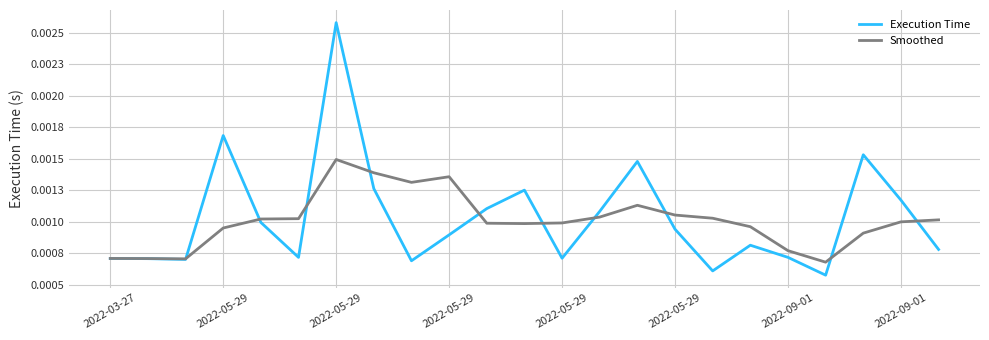

Where is Execution Time nearest to the value 0?

19